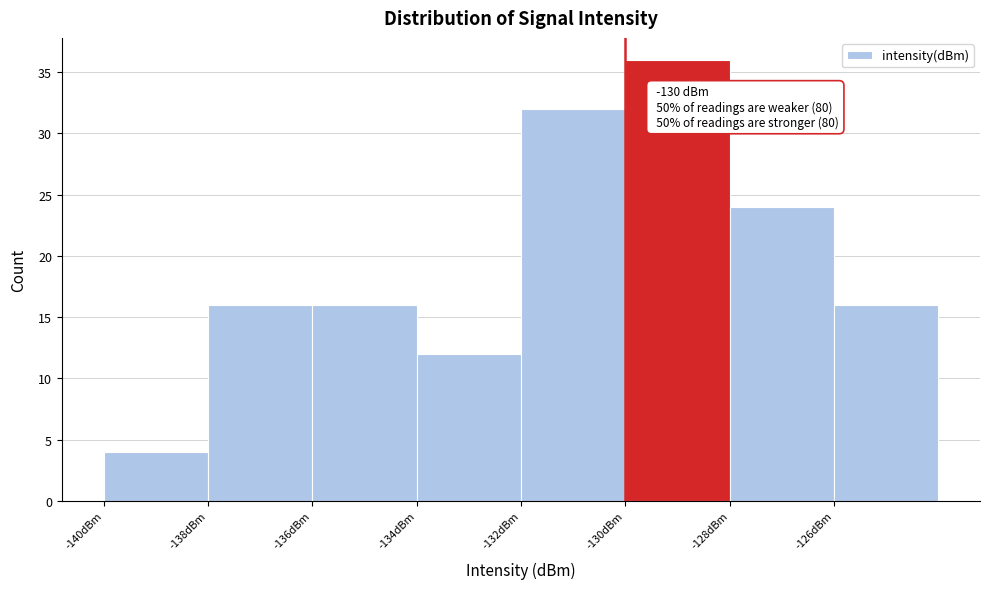

Which range on the x-axis has the tallest bar?

-130 to -128